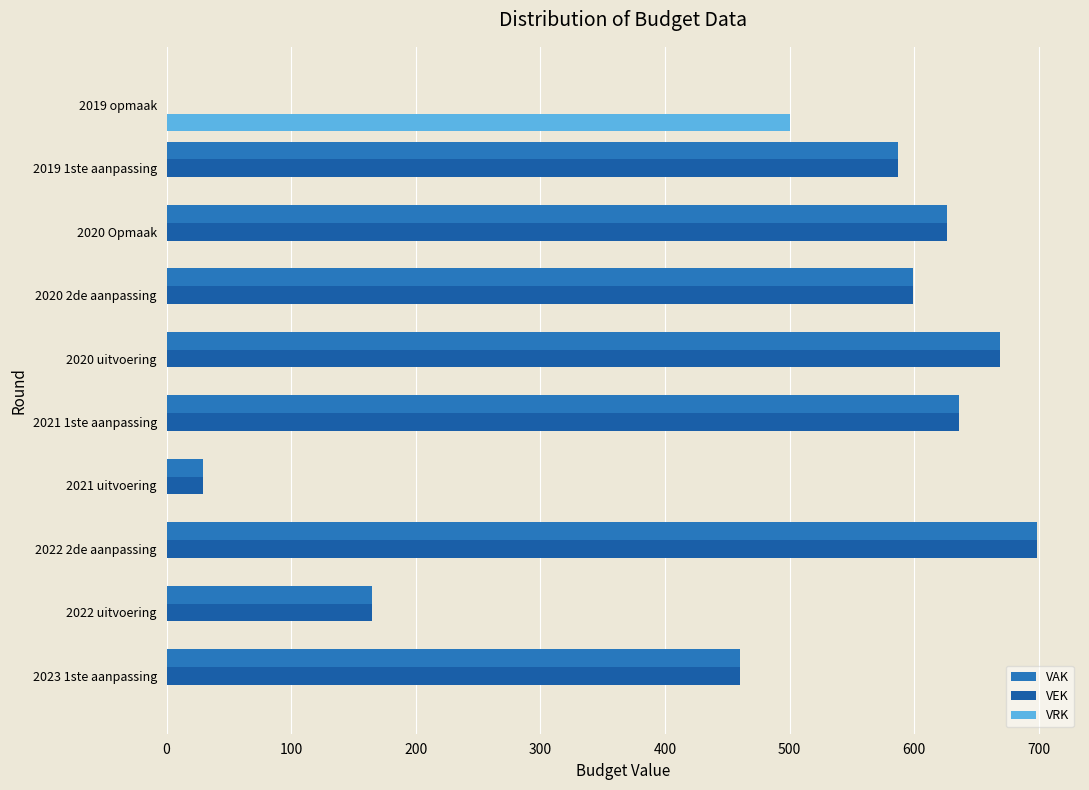

How many positive values does the VAK series have?

9